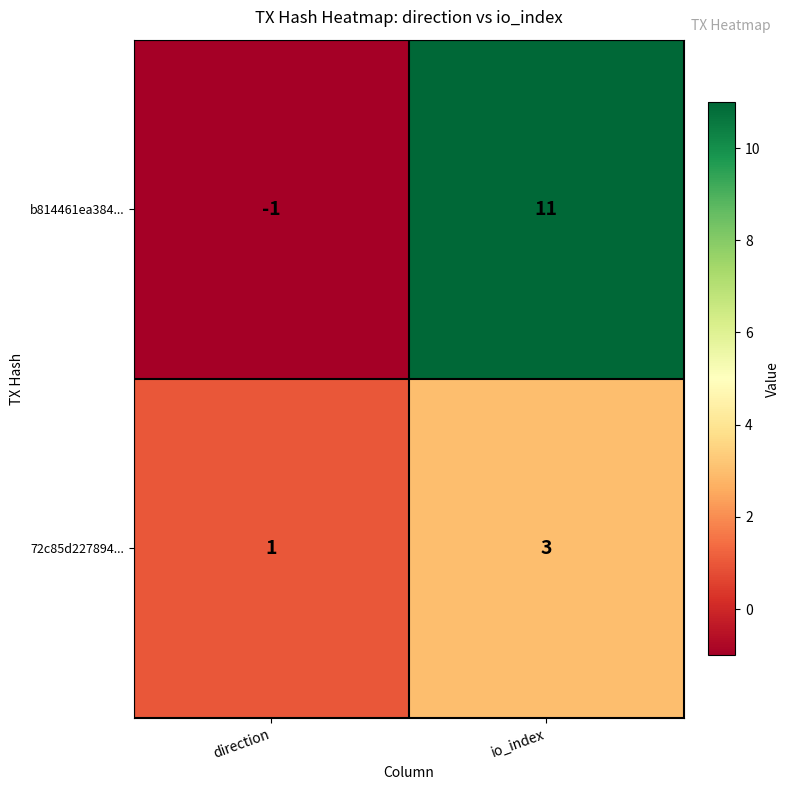

How many data points does each series have?

2